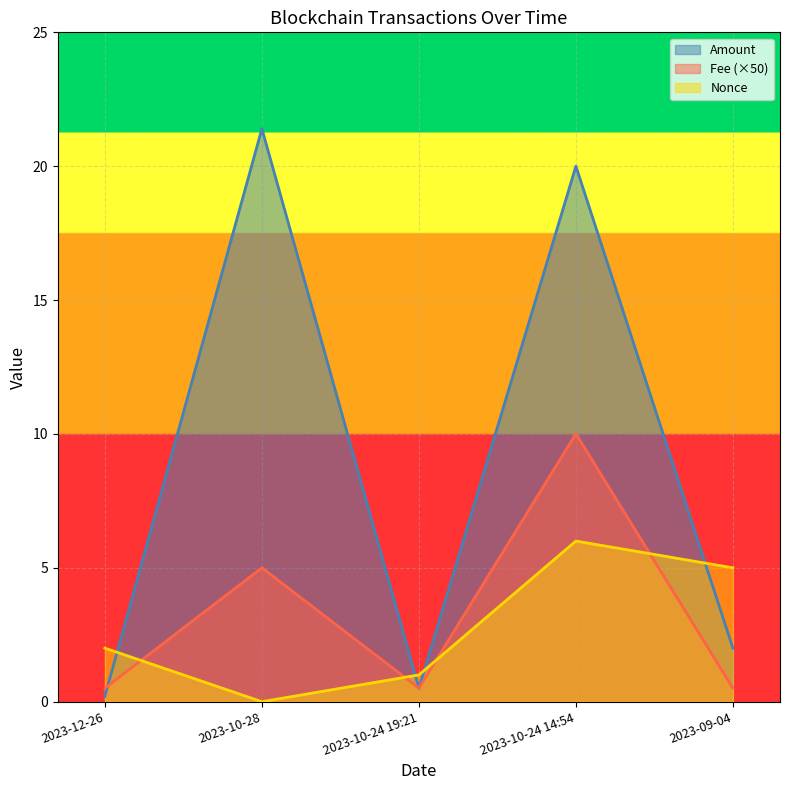

In Nonce, how many points are higher than both neighbors (excluding endpoints)?

1